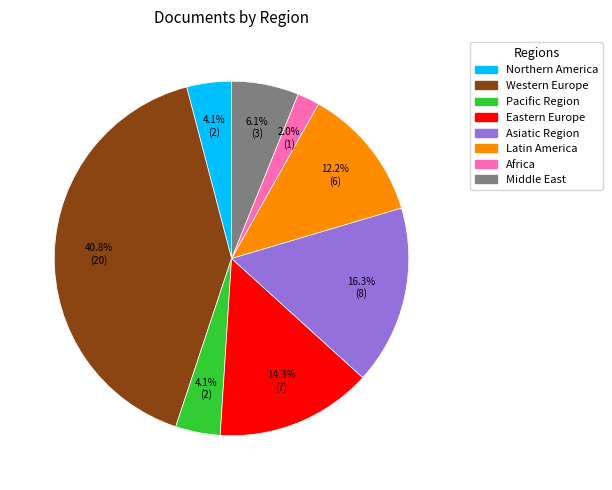

Combined, what portion of the pie is Asiatic Region and Eastern Europe?

30.6%